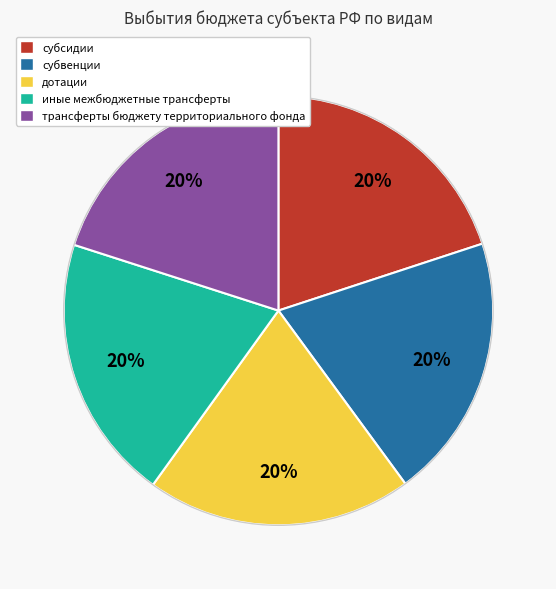

To the nearest percent, what portion does трансферты бюджету территориального фонда represent?

20%